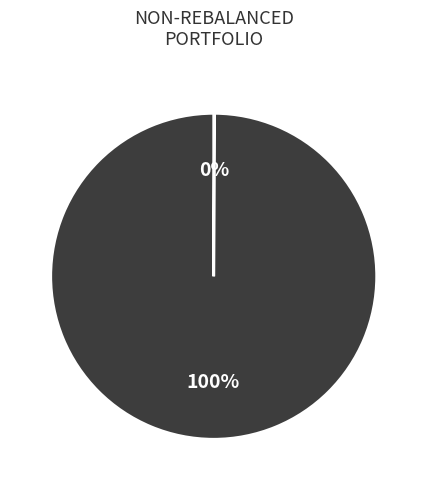

Is there a majority slice in this chart?

Yes